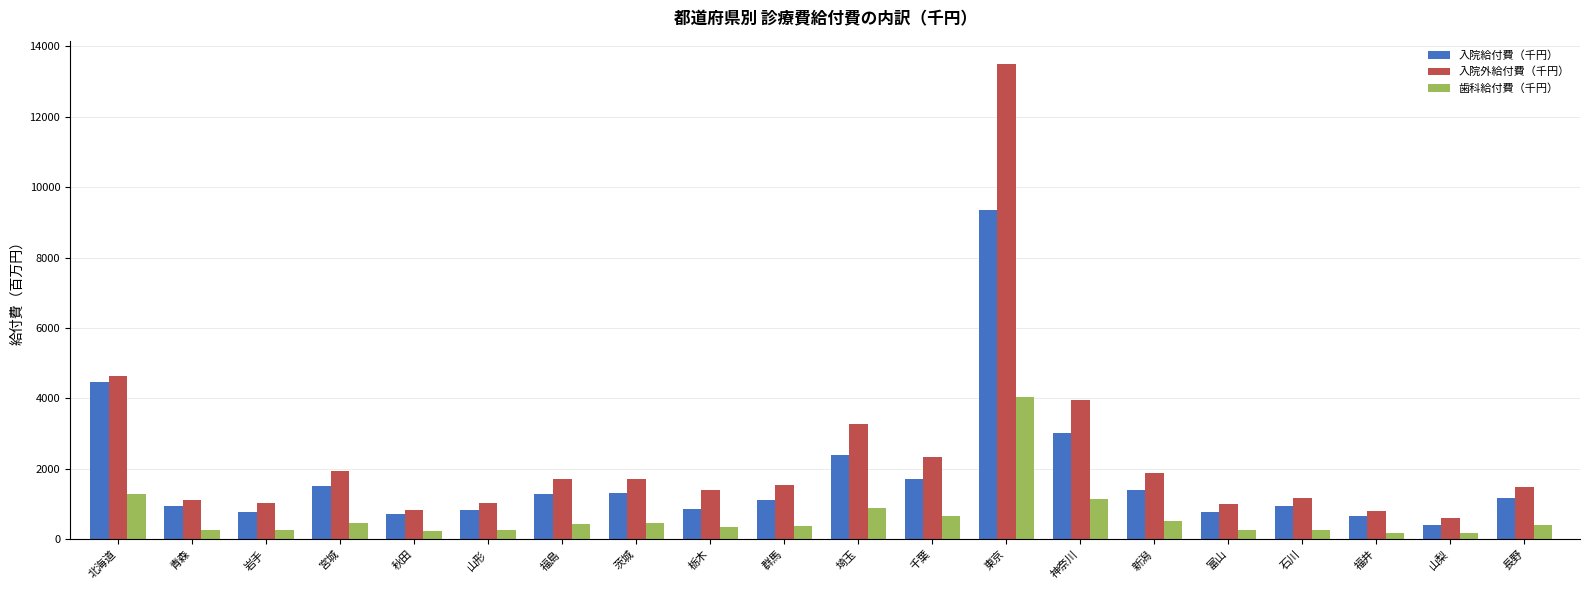

The 歯科給付費（千円） series shows 900.7 at 埼玉. True or false?

True